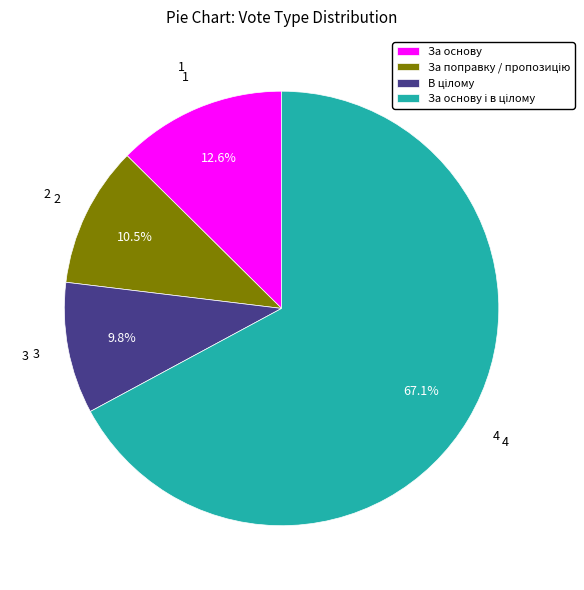

Is there any slice that represents more than half of the pie?

Yes